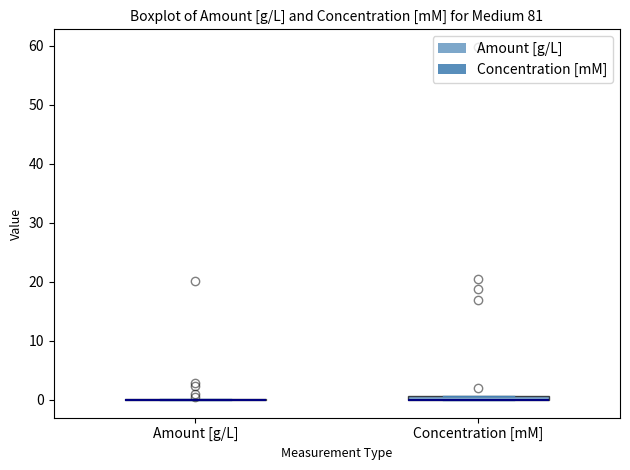

Where is the lower edge of the box for Concentration [mM] on the y-axis? The values are not printed on the chart, so give them approximately, as read against the axis.

0